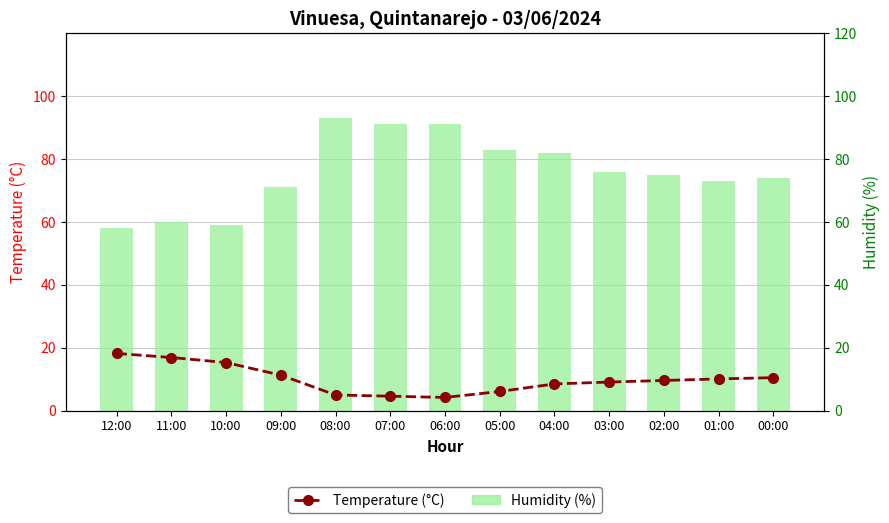

Reading left to right, transcribe all the data shown in this chart.

Temperature (°C): 18.2	16.9	15.3	11.3	5.0	4.6	4.2	6.1	8.5	9.1	9.6	10.1	10.5
Humidity (%): 58.0	60.0	59.0	71.0	93.0	91.0	91.0	83.0	82.0	76.0	75.0	73.0	74.0